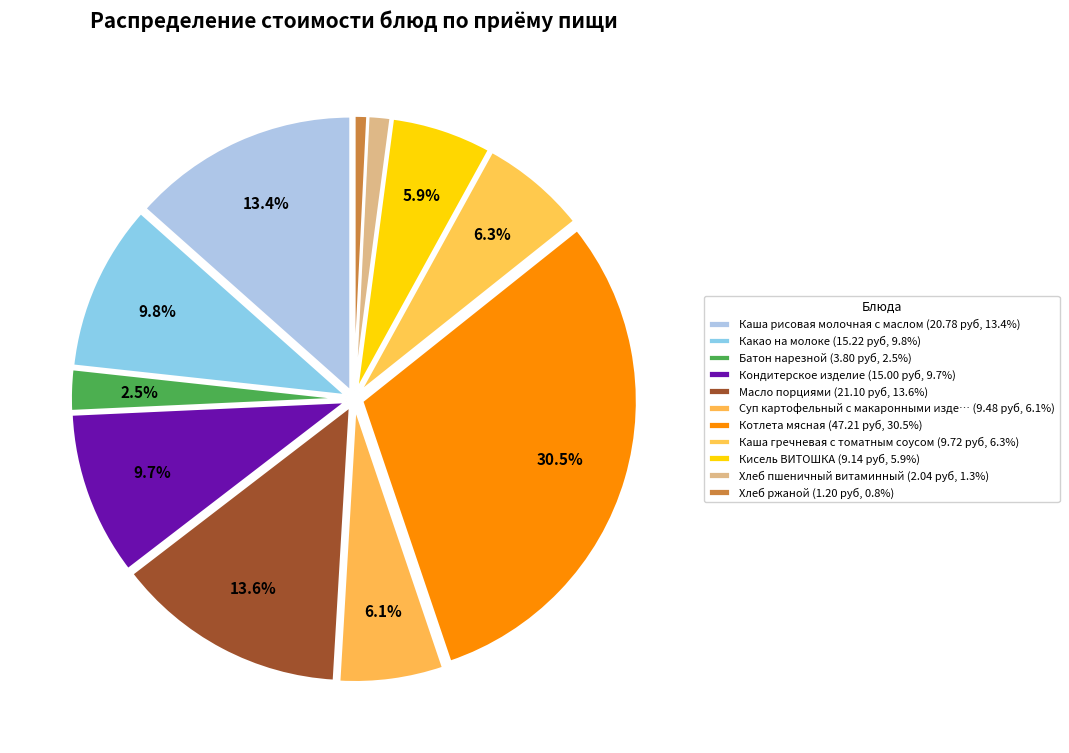

Is there any slice that represents more than half of the pie?

No